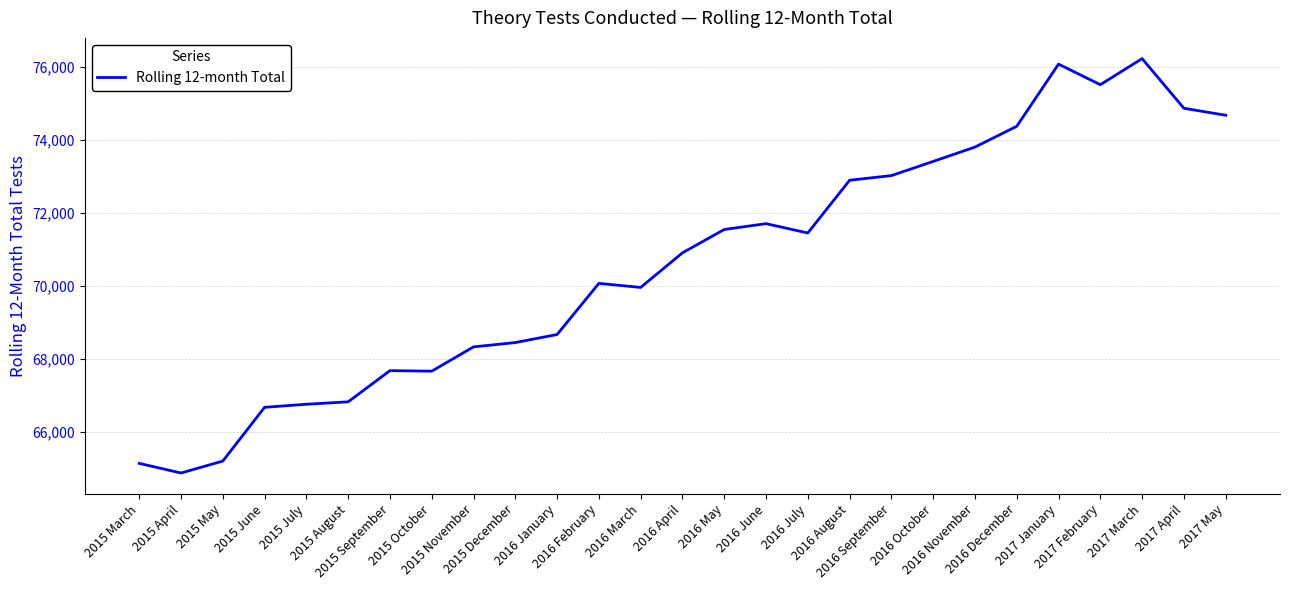

Where is the first local minimum?

2015 April